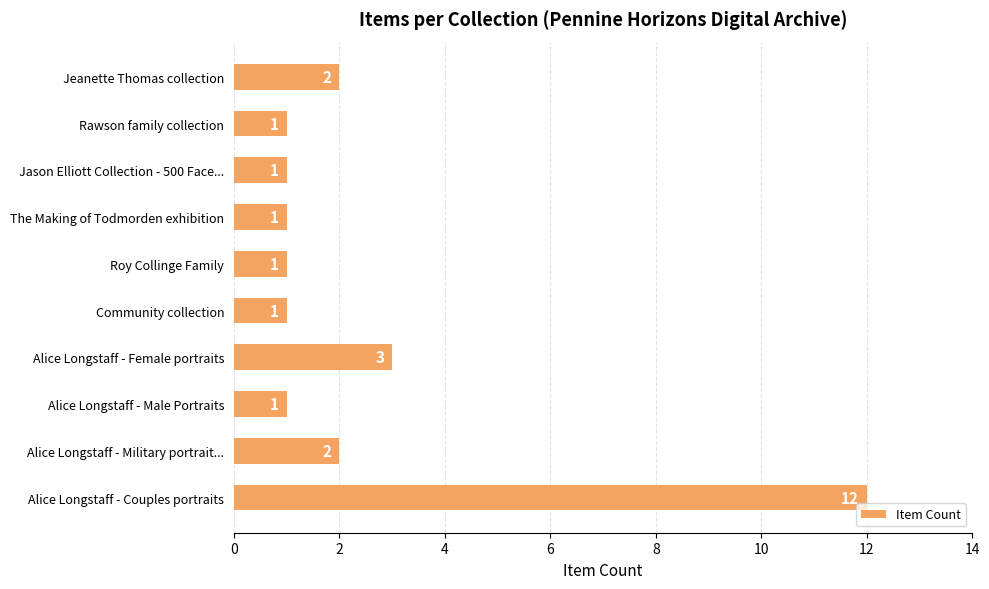

What is the difference between the maximum and minimum values?

11